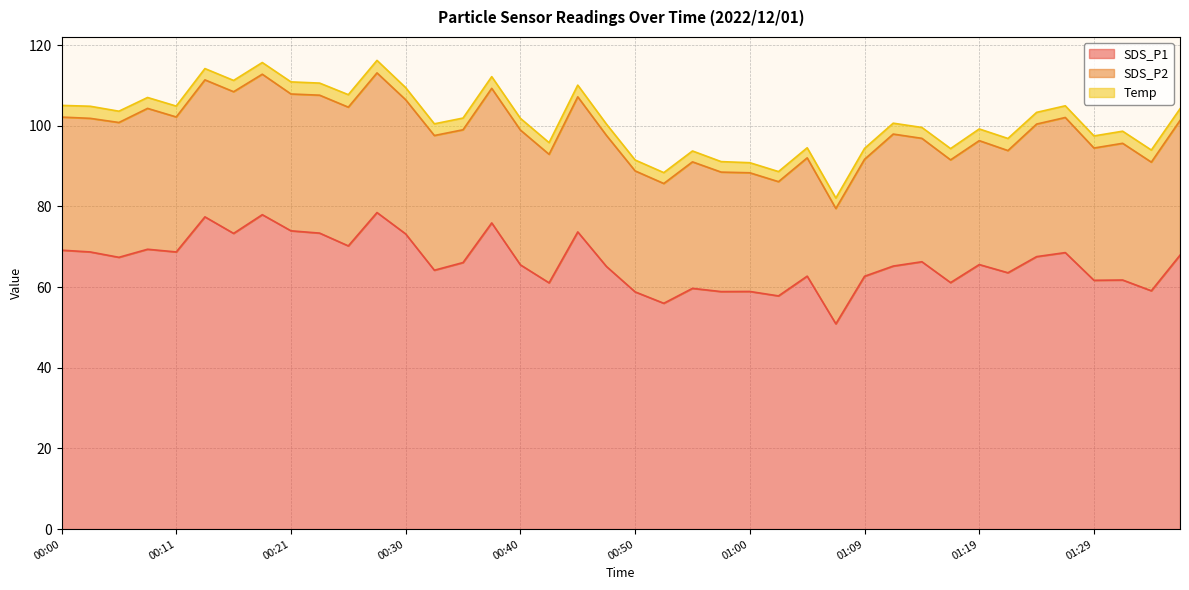

What is the label of the 19th point from the right?

00:52